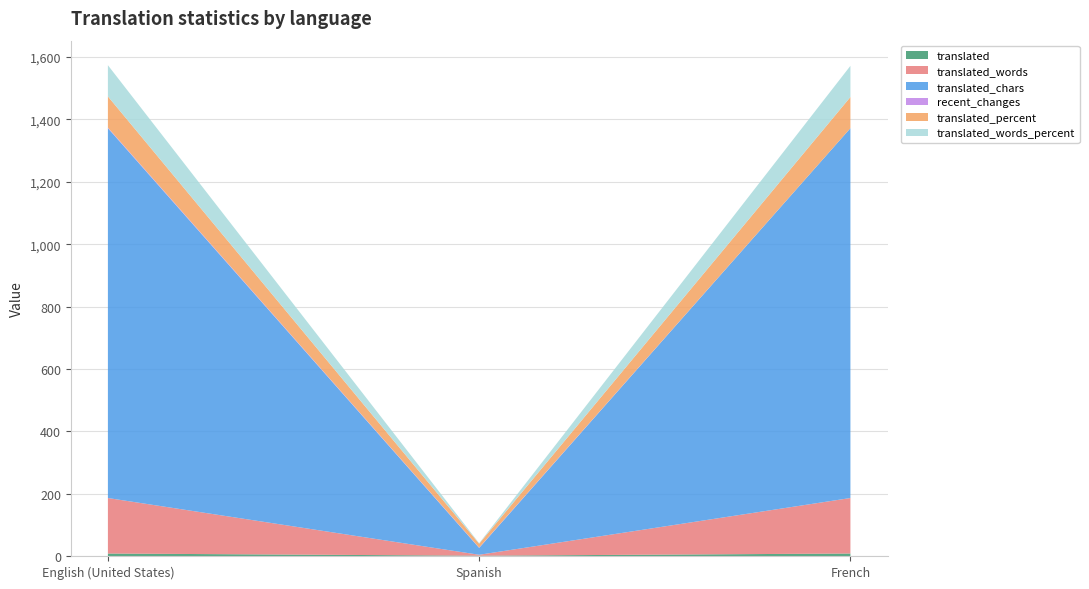

Reading left to right, list all the values displayed in this chart.

translated: English (United States)=8.0	Spanish=1.0	French=8.0
translated_words: English (United States)=178.0	Spanish=3.0	French=178.0
translated_chars: English (United States)=1186.0	Spanish=22.0	French=1186.0
recent_changes: English (United States)=2.0	Spanish=1.0	French=0.0
translated_percent: English (United States)=100.0	Spanish=12.5	French=100.0
translated_words_percent: English (United States)=100.0	Spanish=1.6	French=100.0